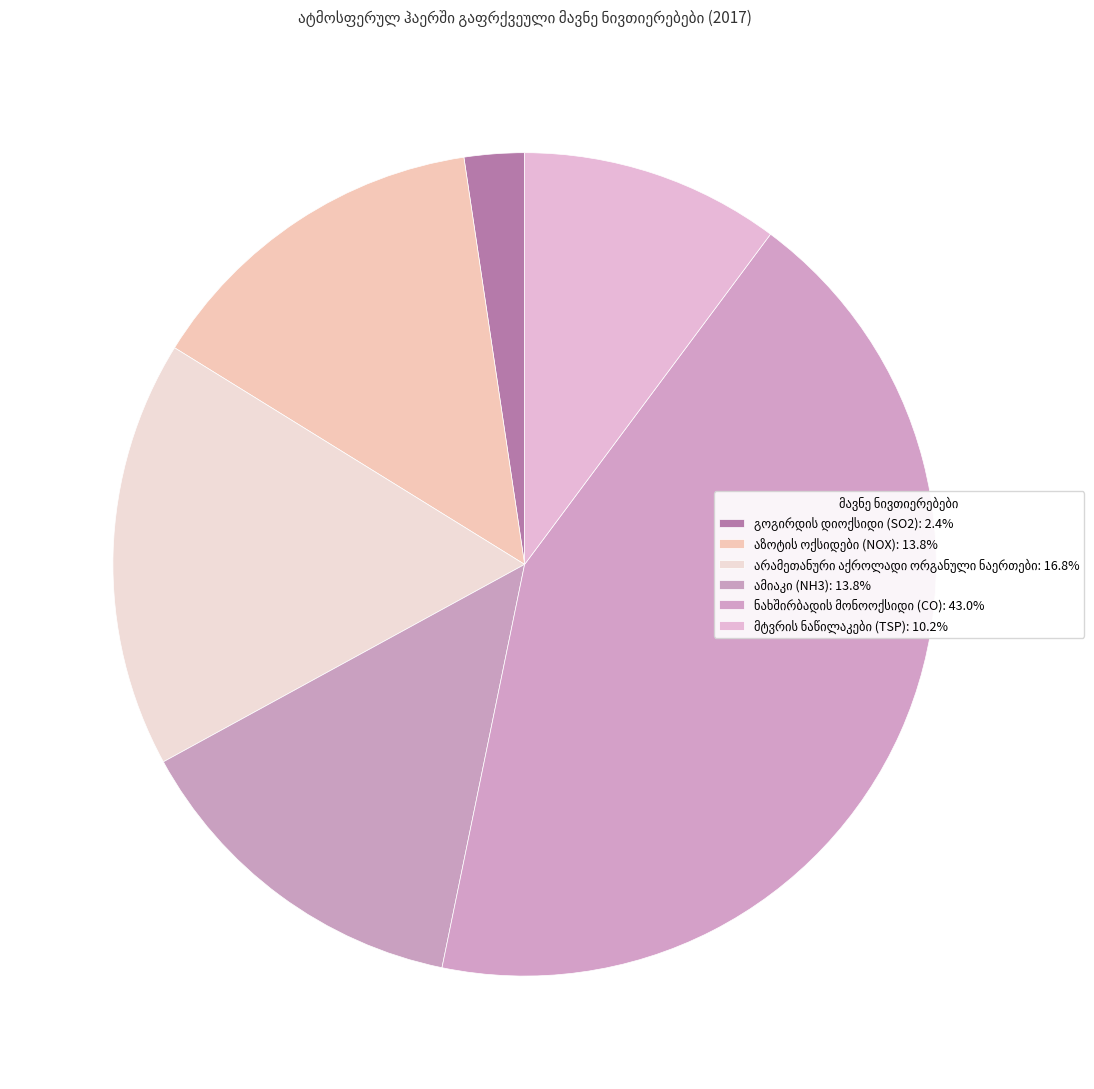

Does any single category account for the majority?

No